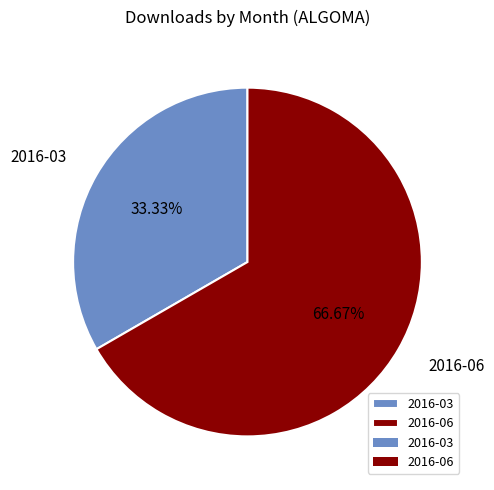

What is the smallest slice in the pie chart?

2016-03